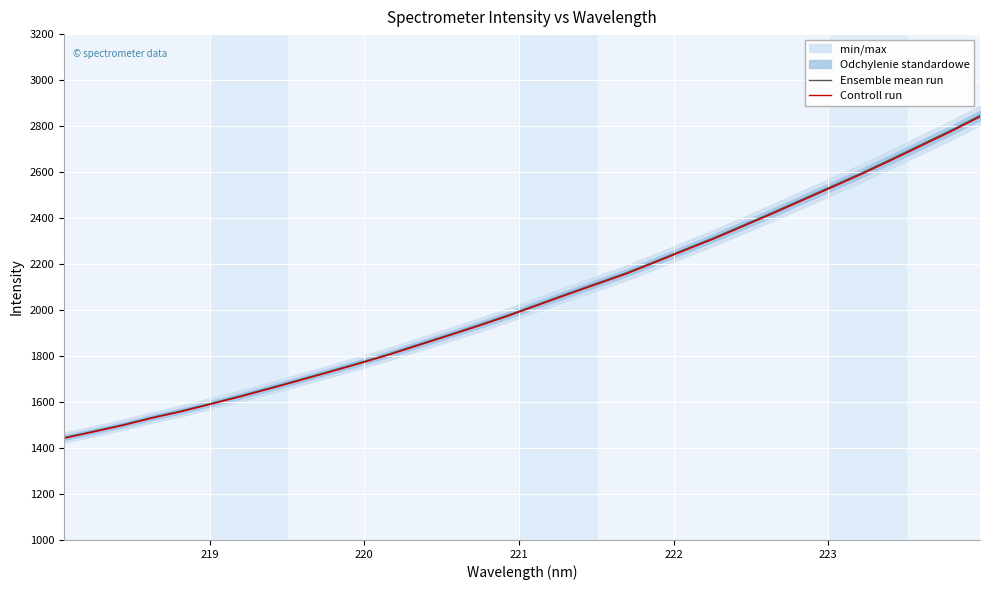

What is the highest value of the Ensemble mean run series?

2846.1